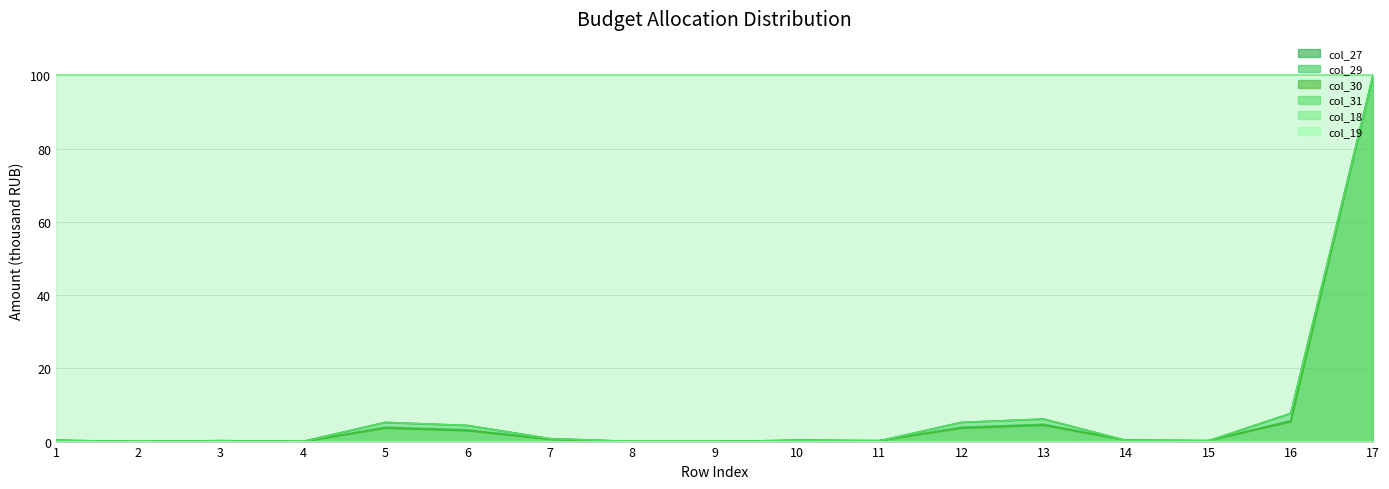

True or false: col_30 and col_29 cross at least once.

False